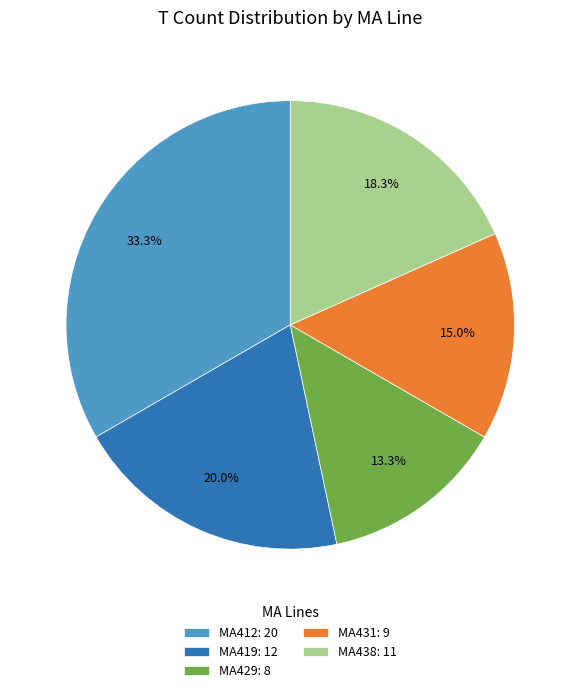

To the nearest percent, what portion does MA431 represent?

15%